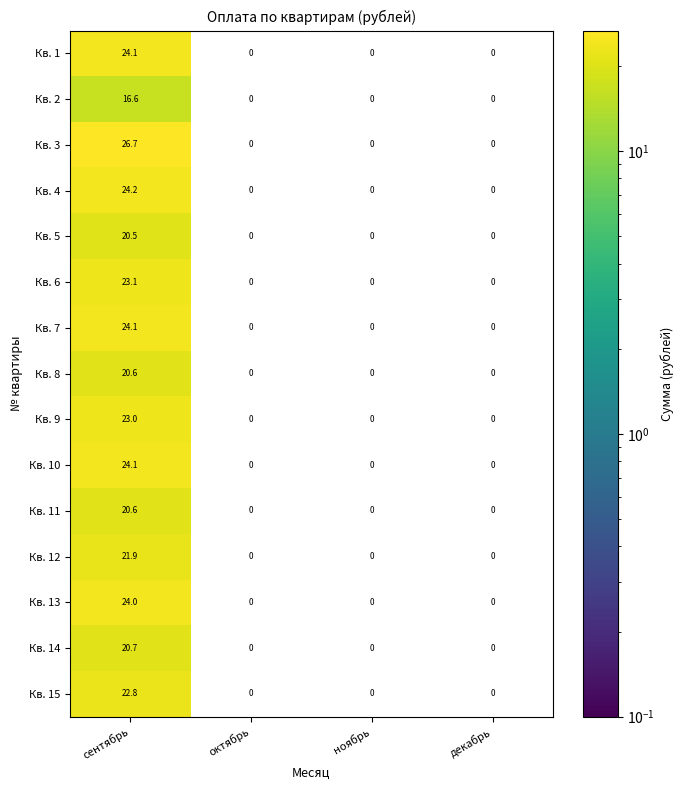

Which series has the largest range (max minus min)?

Кв. 3